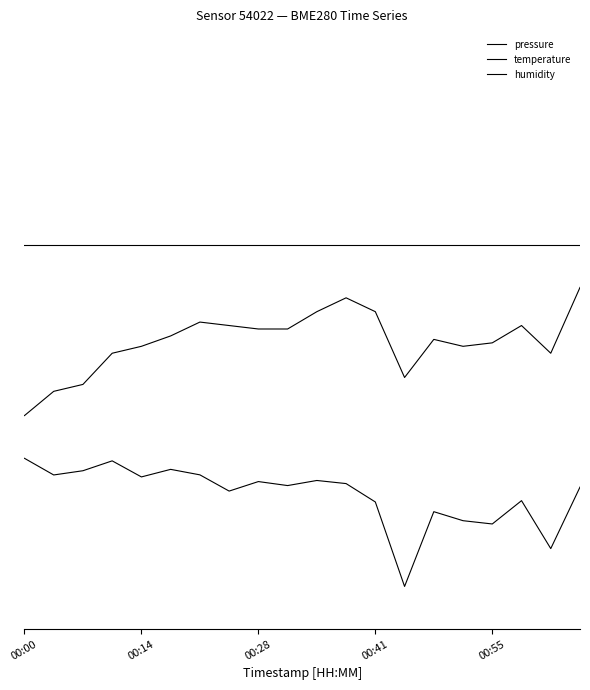

Is this an area chart (filled region under the line)?

No